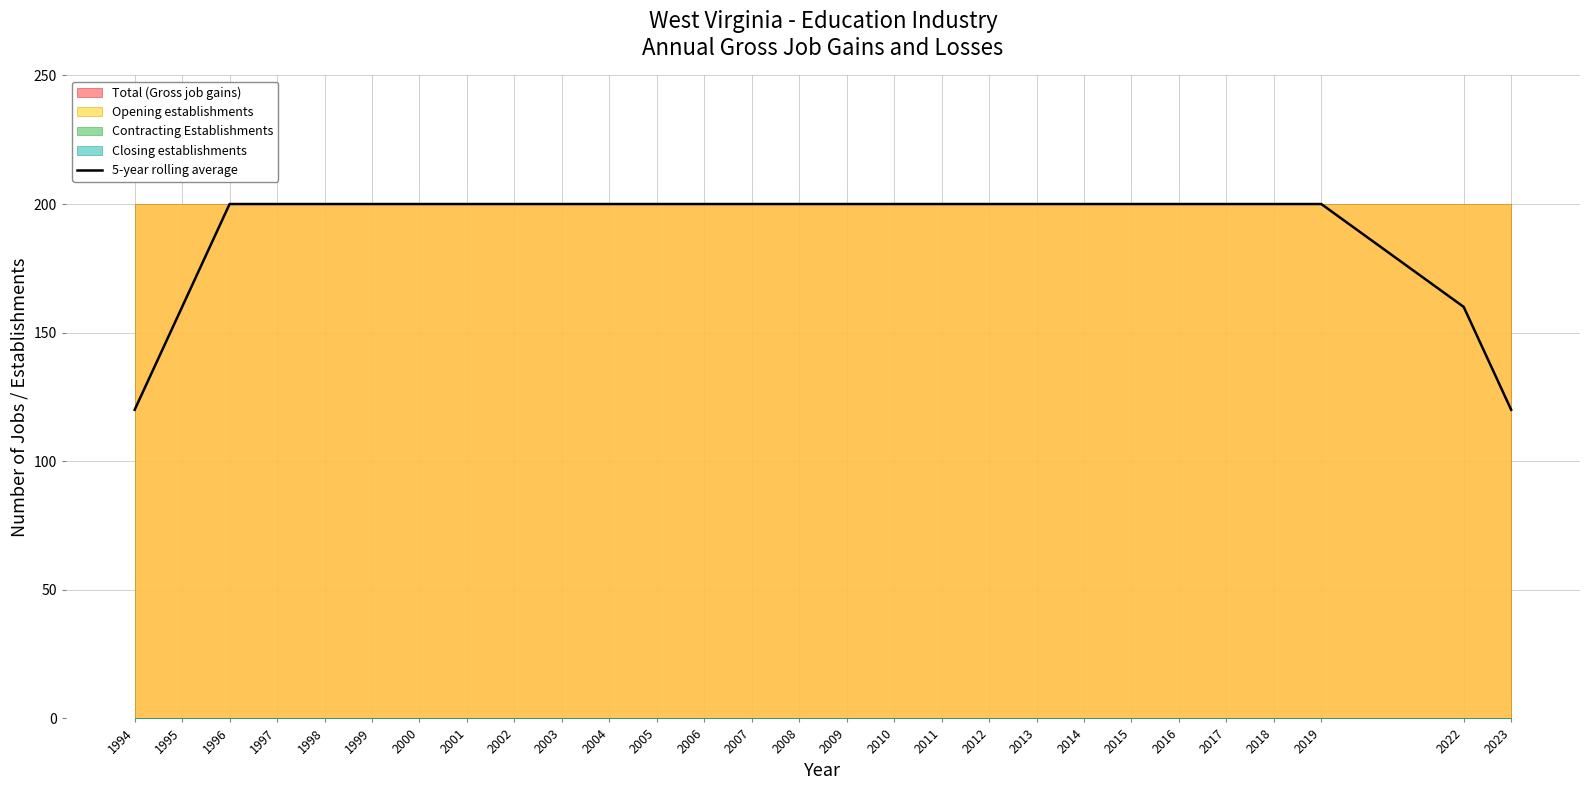

Approximately how many times larger is the value at 2016 compared to 1995?

1.2